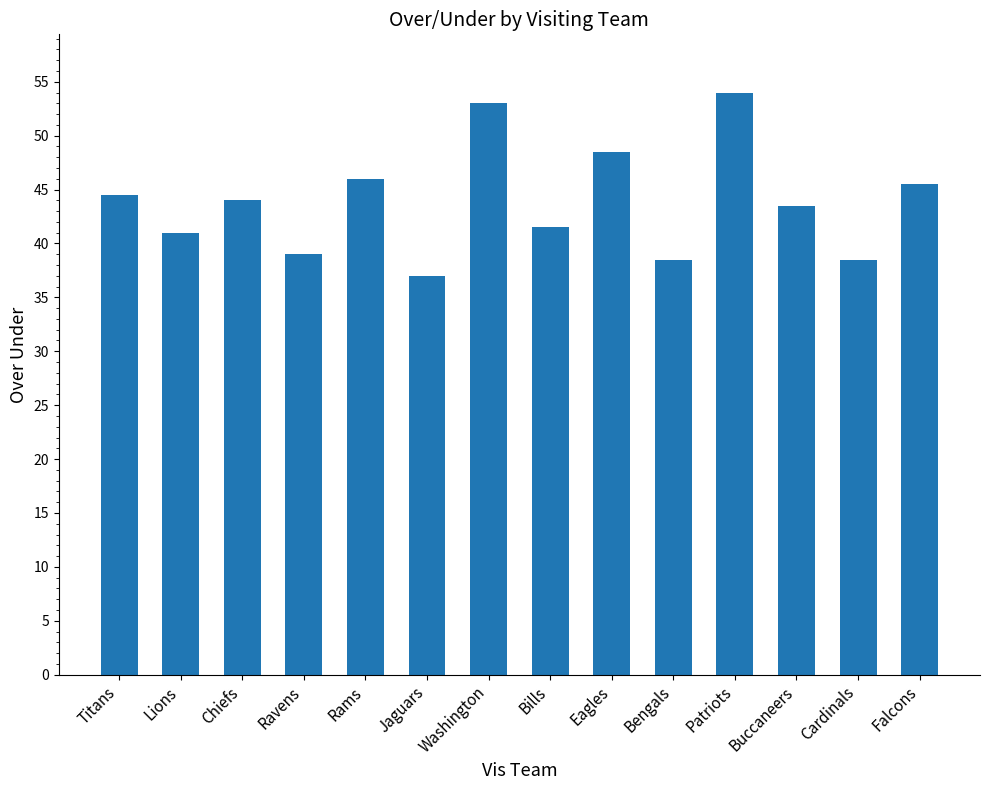

What is the label of the 12th bar from the right?

Chiefs